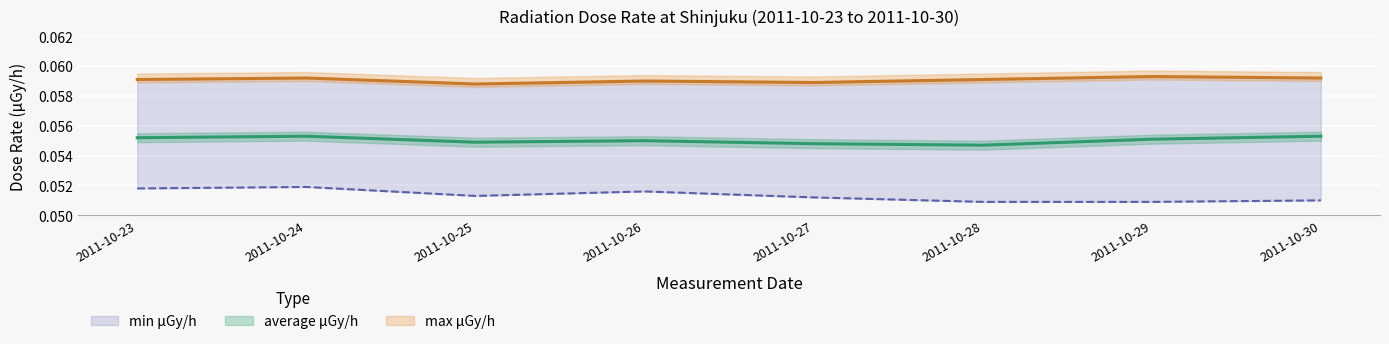

True or false: max μGy/h has a value of 0.1 at 2011-10-29.

False